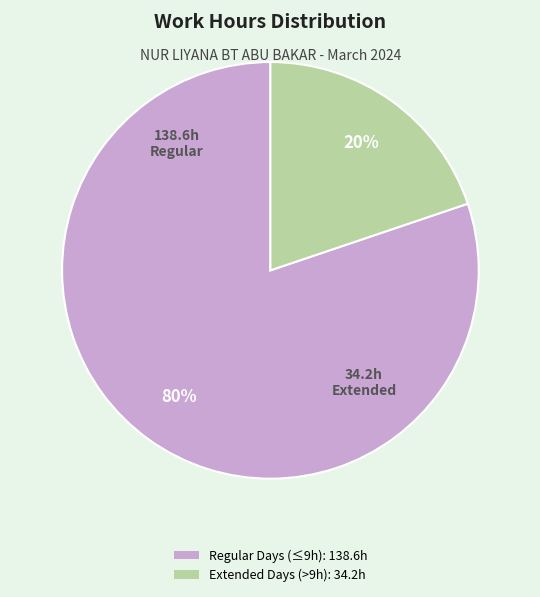

To the nearest percent, what is the average slice percentage?

50%